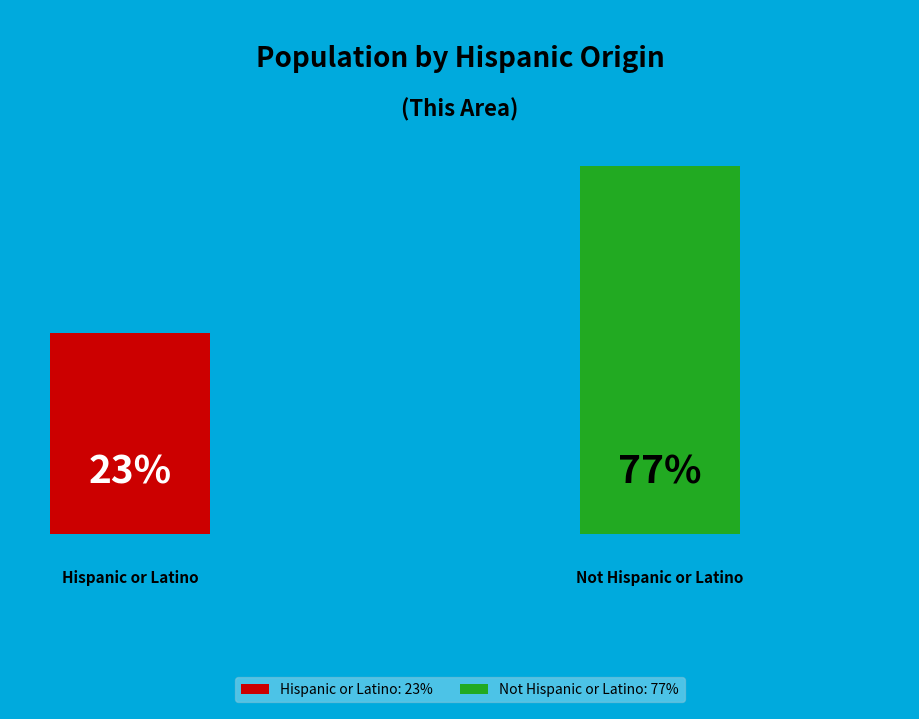

Which slice is the largest?

Not Hispanic or Latino